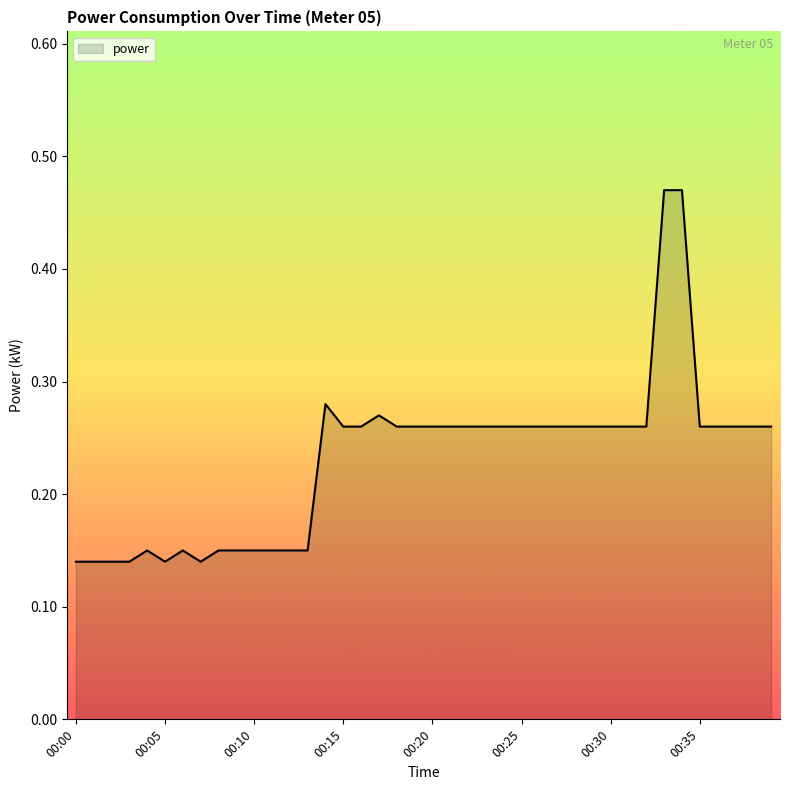

Which label corresponds to the largest value in the chart?

00:33